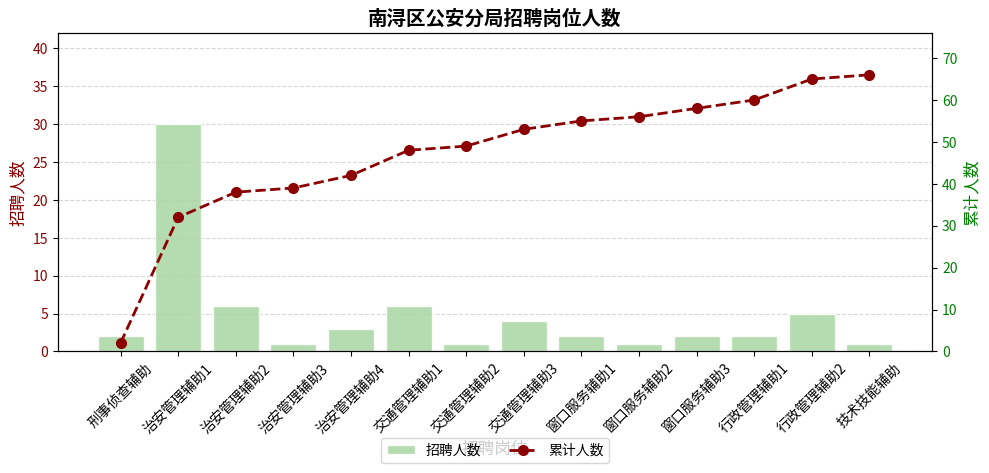

How many values in the 招聘人数 series exceed 2?

6